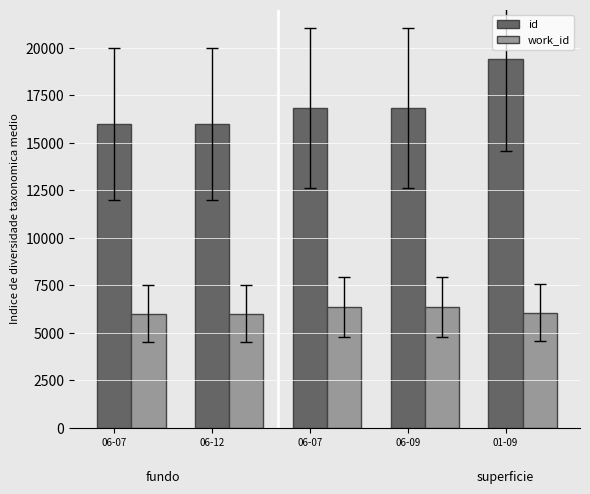

Rank the series by their maximum value, from lowest to highest.

work_id, id